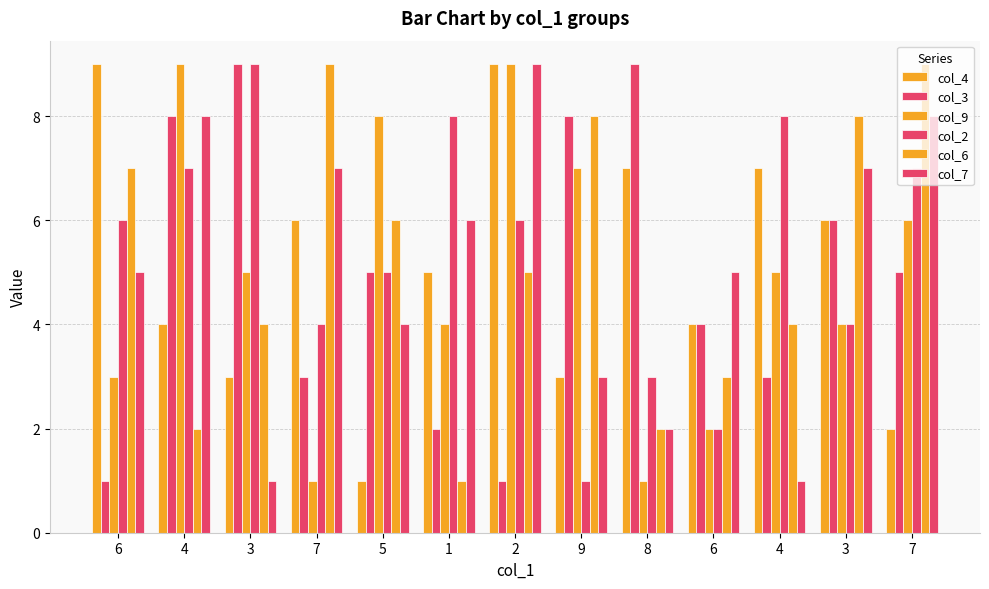

At 8, list the series in order from largest to smallest.

col_3, col_4, col_2, col_6, col_7, col_9